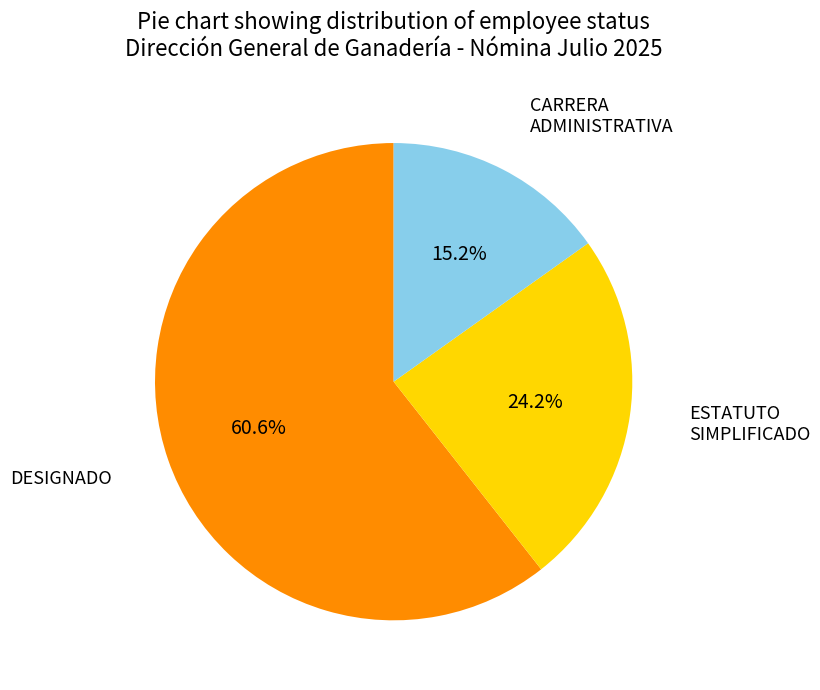

Which category has the smallest portion of the pie?

CARRERA ADMINISTRATIVA